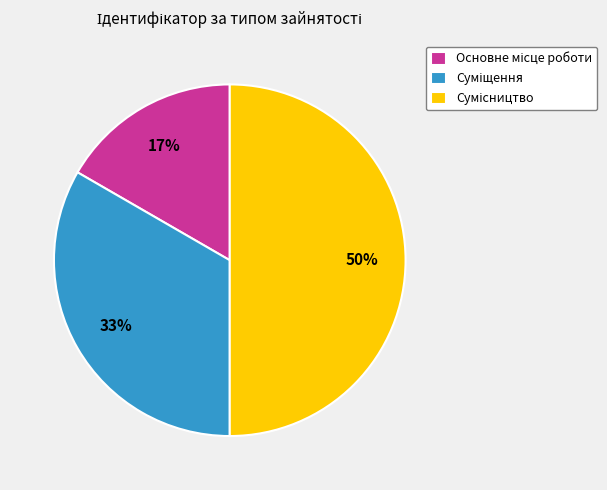

To the nearest percent, what is the average slice percentage?

33%